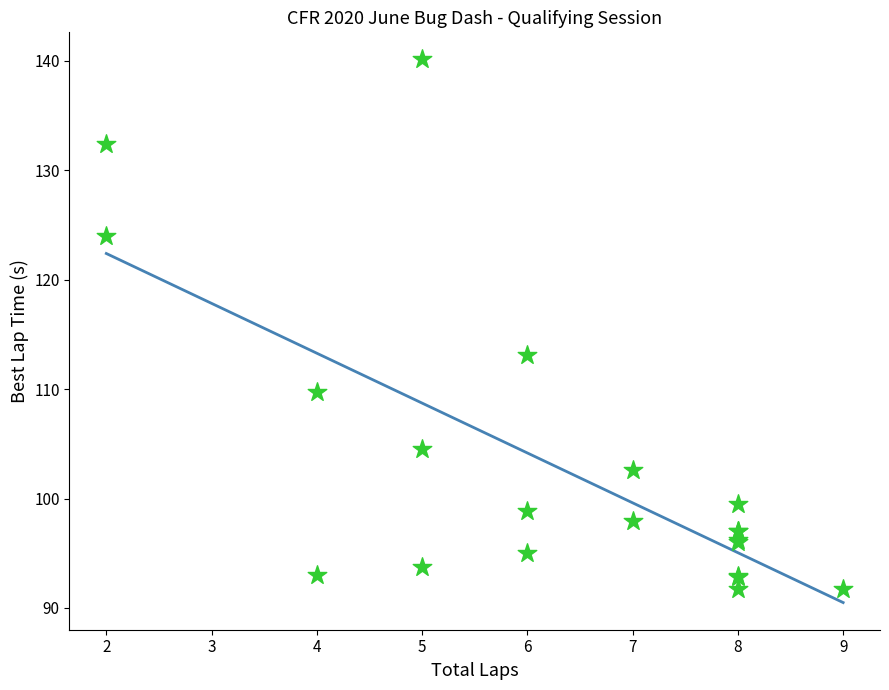

What Y value in the scatter plot is closest to 115?

113.1